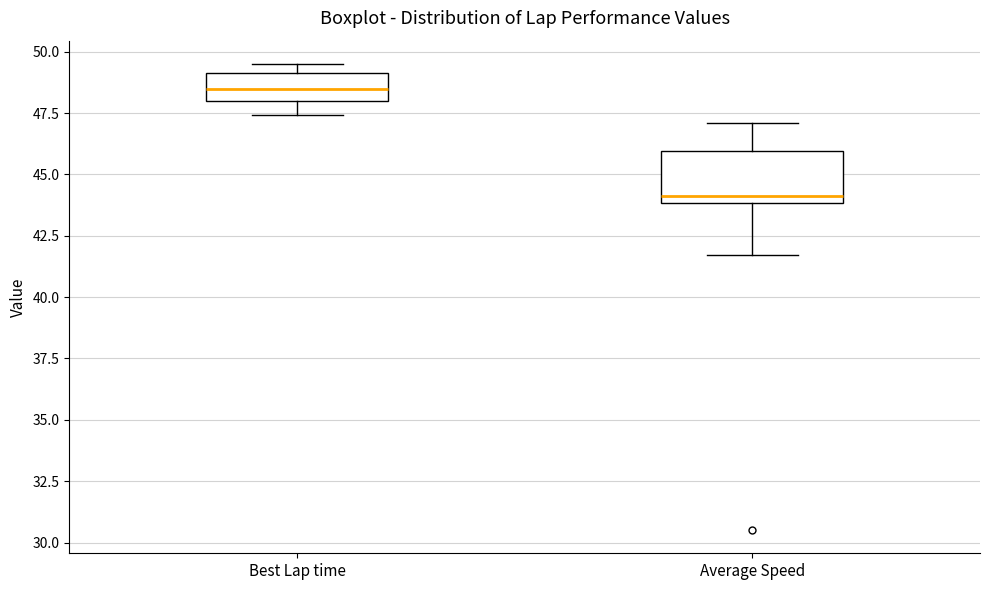

Which box is the tallest, from its lower edge to its upper edge?

Average Speed